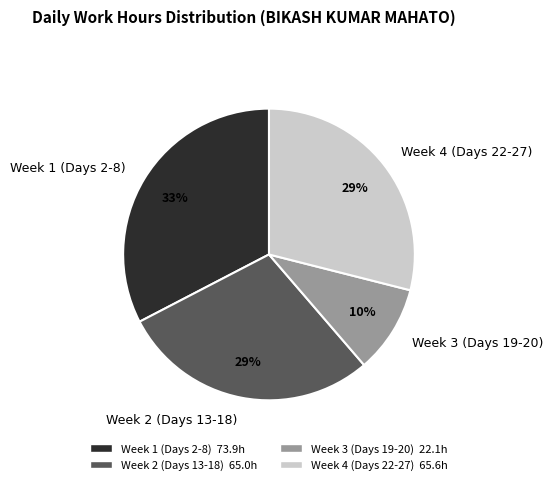

Which slice is the largest?

Week 1 (Days 2-8)